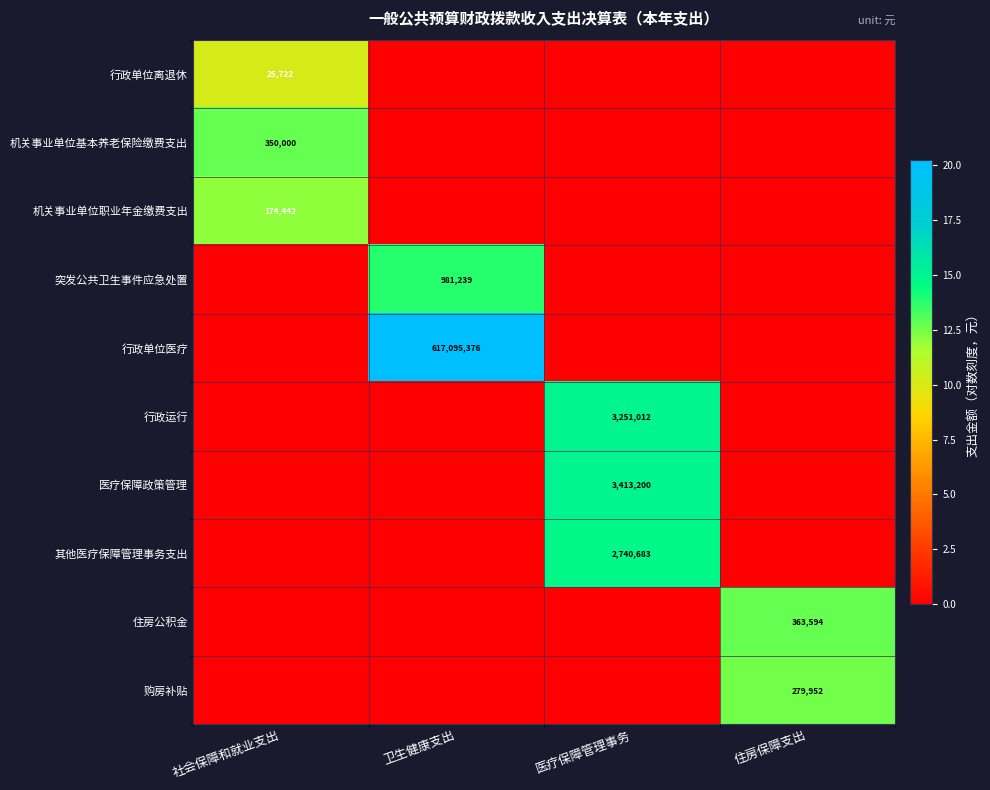

True or false: 行政运行 has a value of 9.3 at 医疗保障管理事务.

False